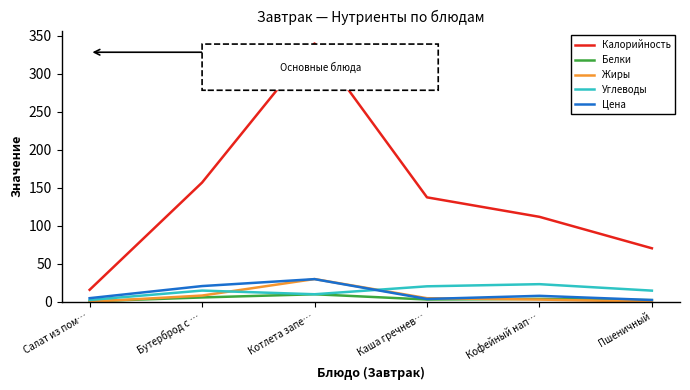

Which series has the widest spread of values?

Калорийность